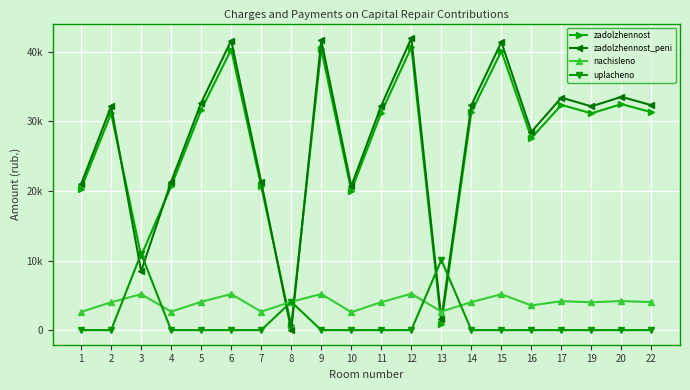

Does the chart have visible grid lines?

Yes